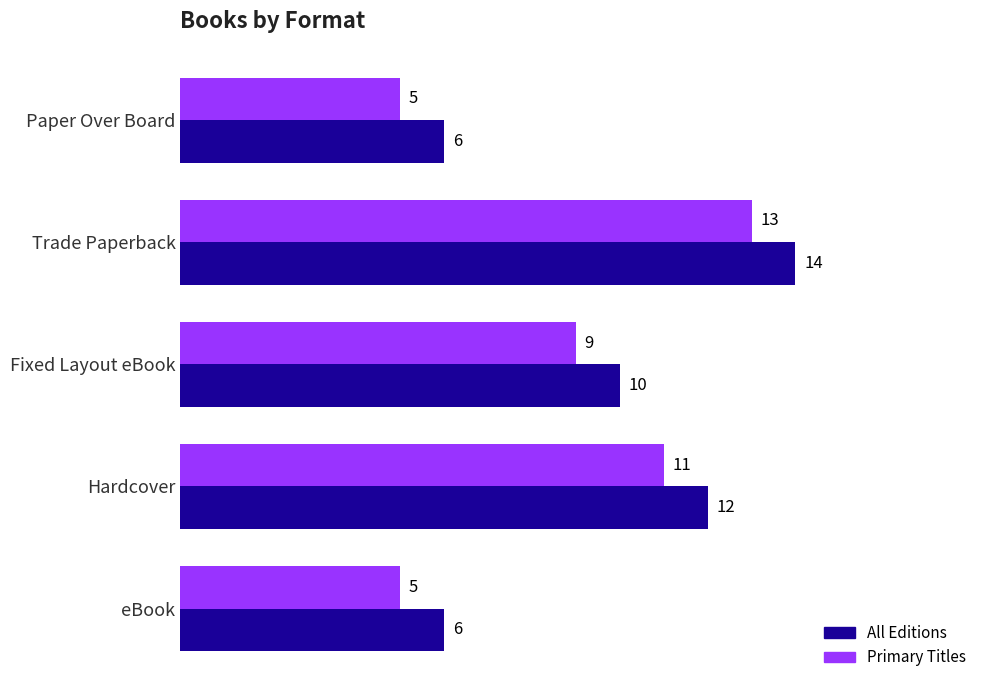

Rank the series at eBook from lowest to highest value.

Primary Titles, All Editions